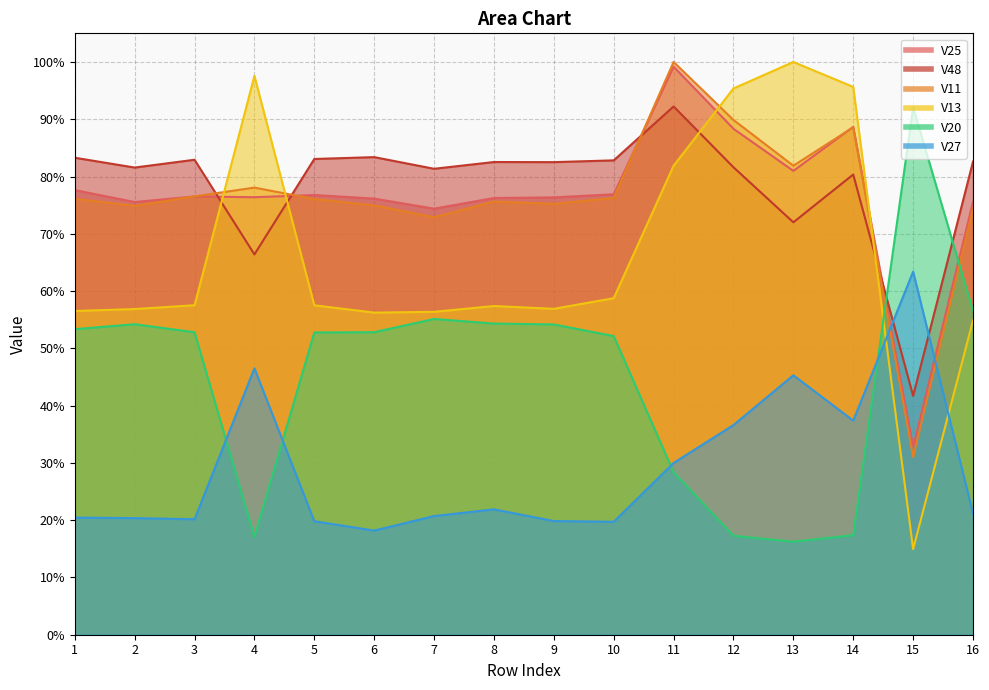

Between which two adjacent categories do V27 and V48 first intersect?

14 and 15